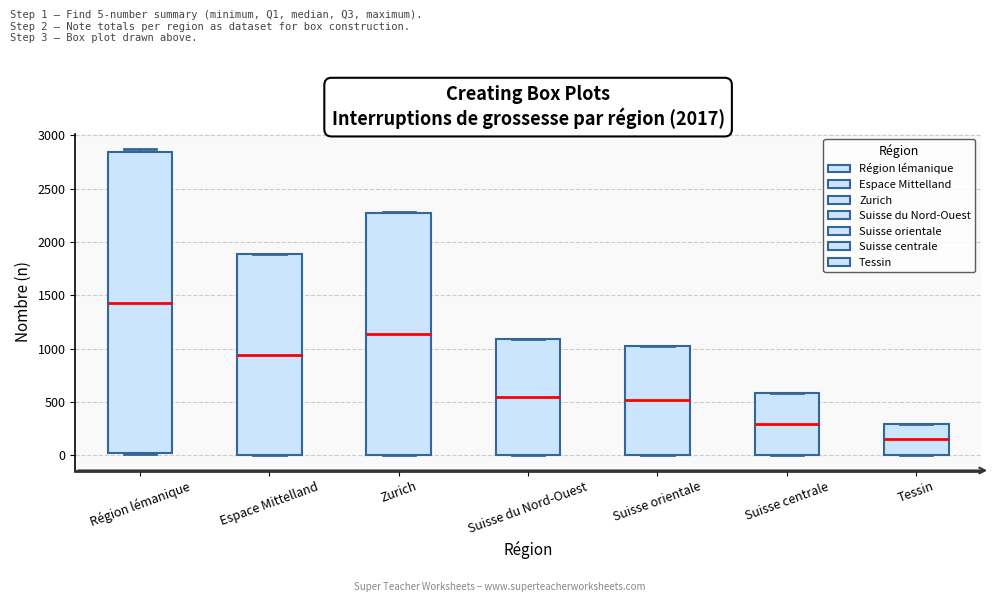

Where is the lower edge of the box for Suisse du Nord-Ouest on the y-axis? The values are not printed on the chart, so give them approximately, as read against the axis.

0